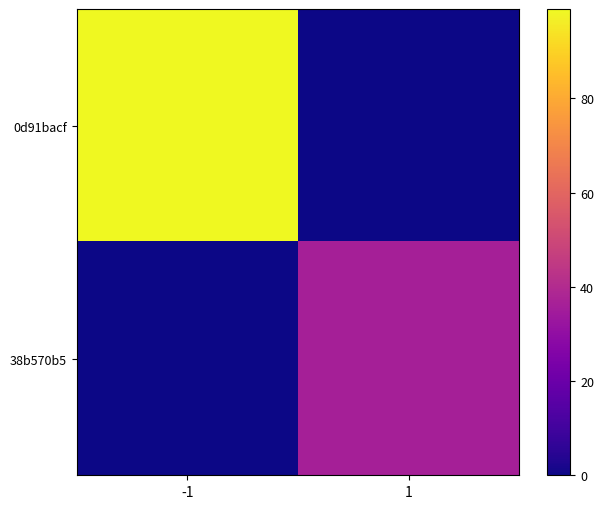

Reading right to left, list all the values displayed in this chart.

0d91bacf: 1=0	-1=99
38b570b5: 1=36	-1=0